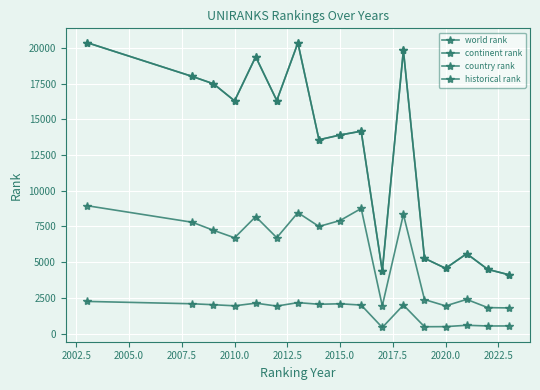

Does the chart have visible grid lines?

Yes